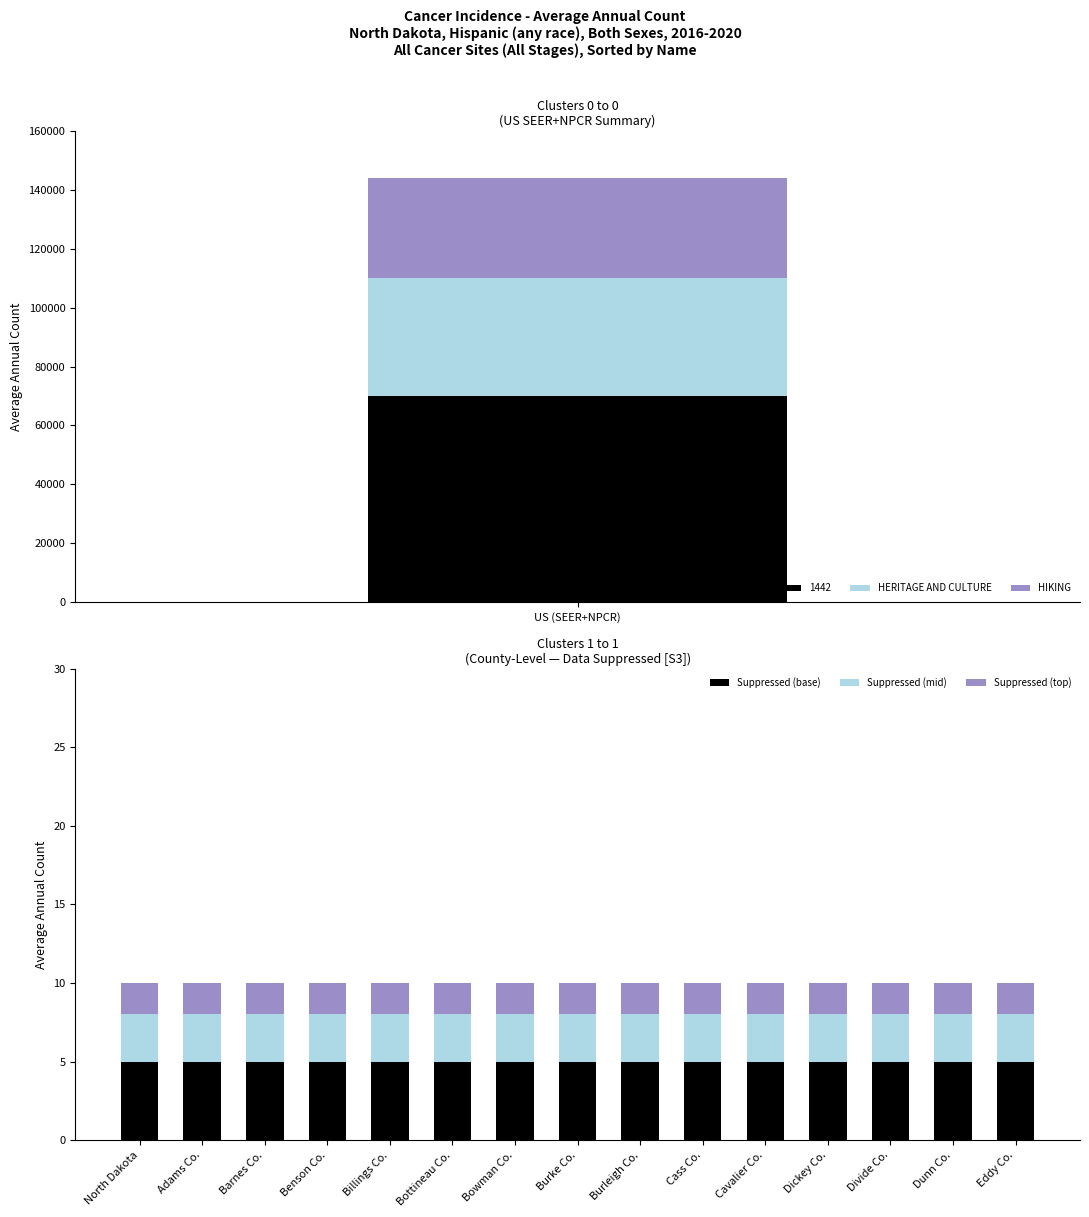

What is the highest value of the Suppressed (base) series?

5